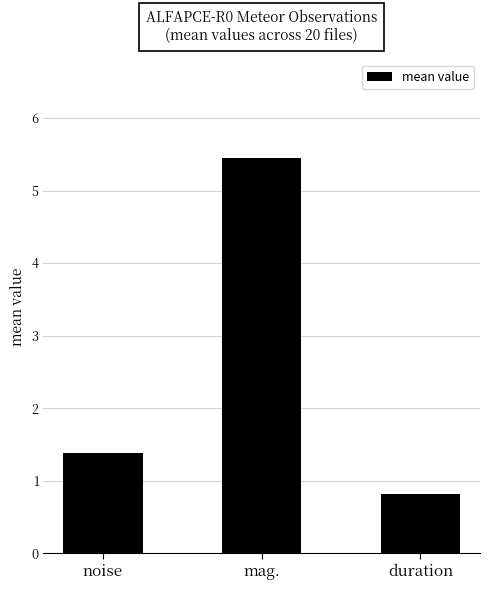

Rank the categories by value from lowest to highest.

duration, noise, mag.